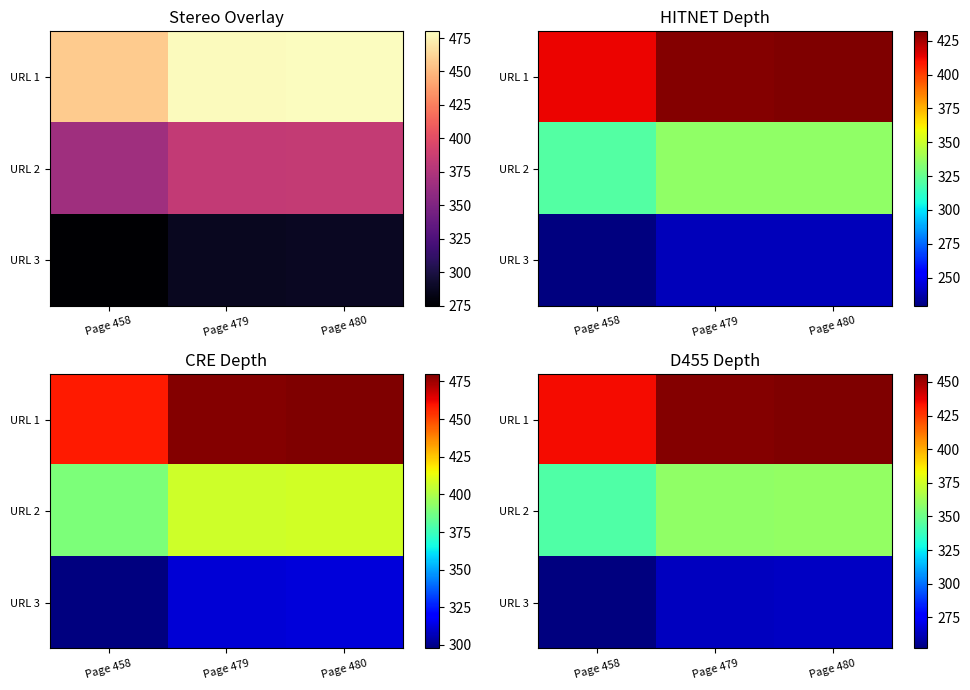

What is the sum of the URL 1 values at Page 480 and Page 479?

911.0